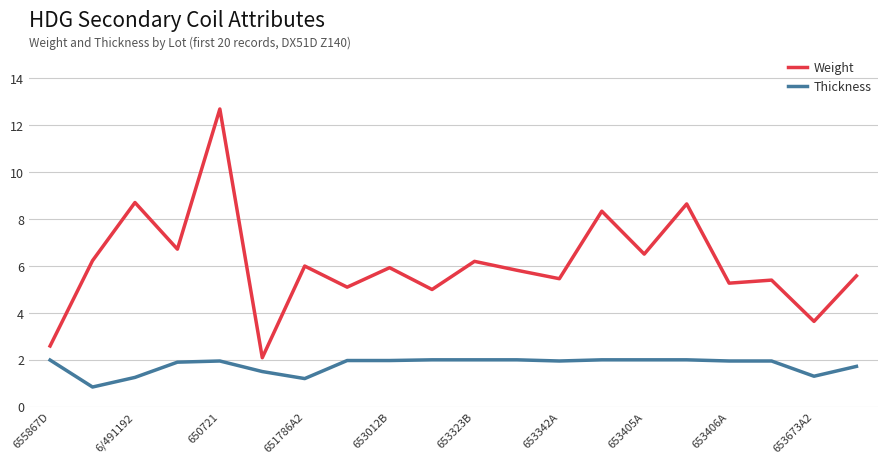

What is the minimum value for Thickness?

0.8